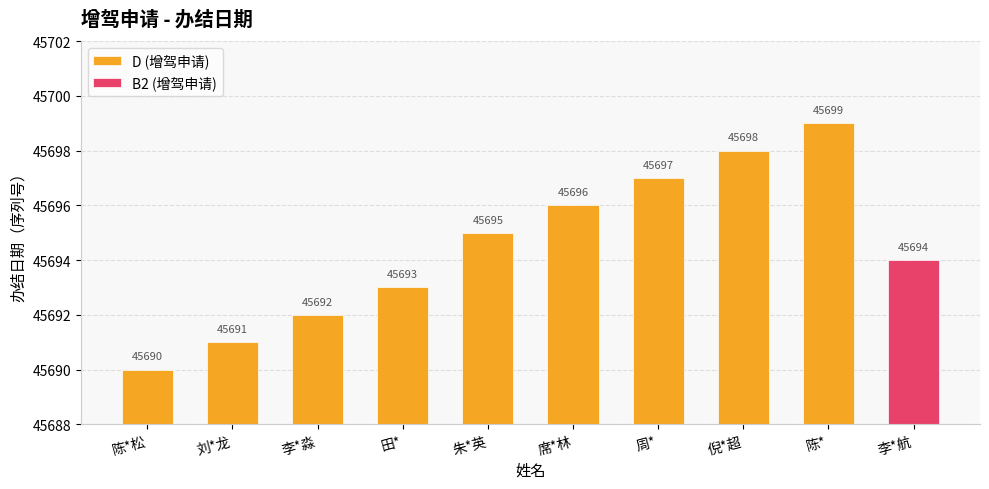

Does the chart contain stacked bars?

No